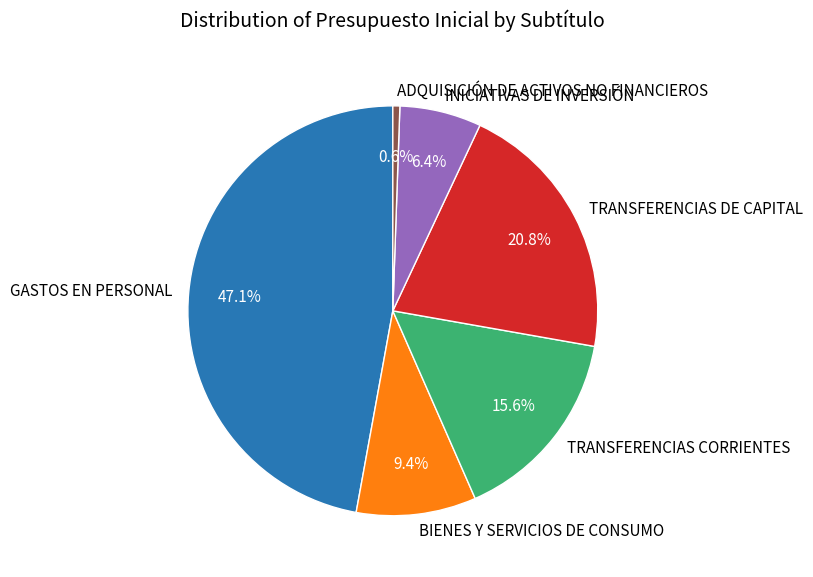

The BIENES Y SERVICIOS DE CONSUMO slice represents 9% of the pie. True or false?

True